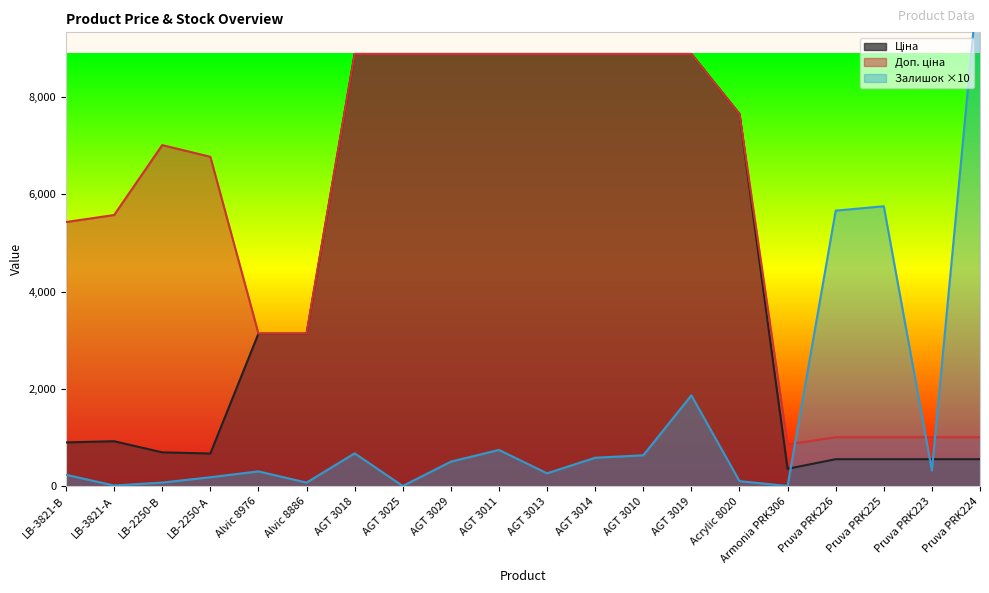

Where is the first local maximum for Ціна?

LB-3821-А